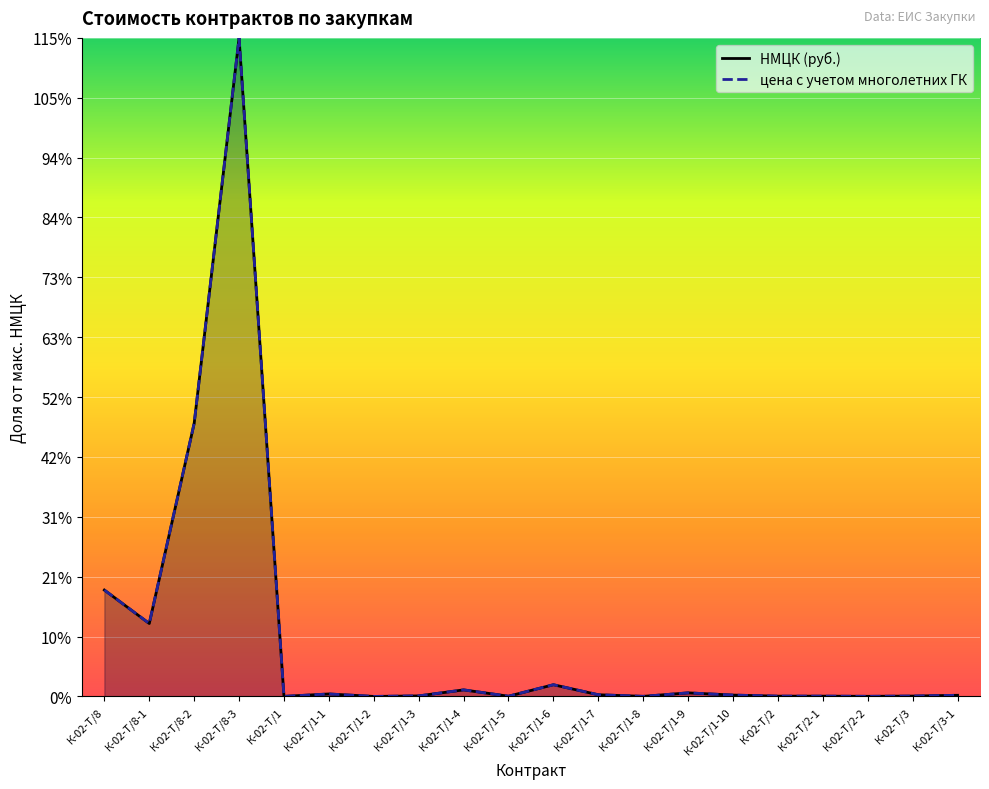

True or false: цена с учетом многолетних ГК and НМЦК (руб.) cross at least once.

False